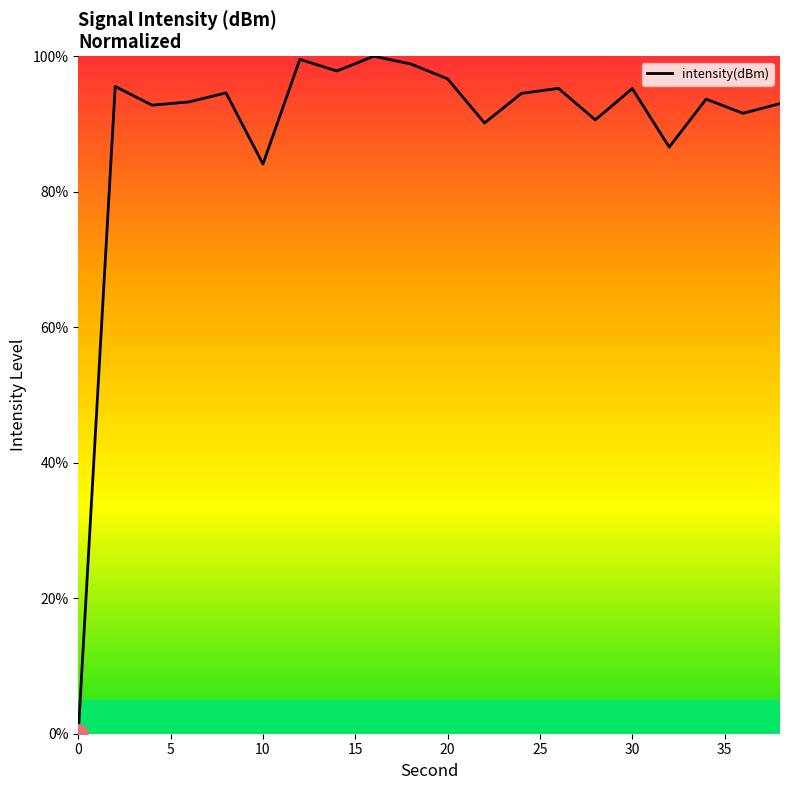

What is the maximum value shown in the chart?

100.0